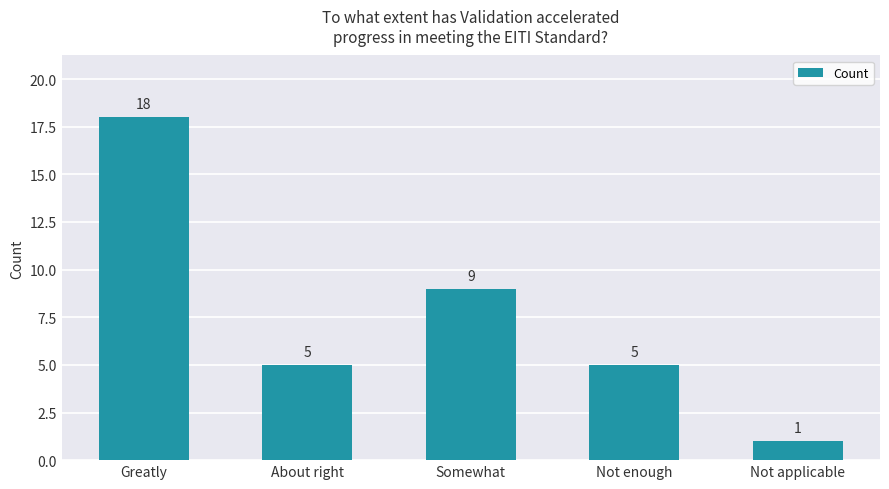

What is the label of the 5th bar from the right?

Greatly